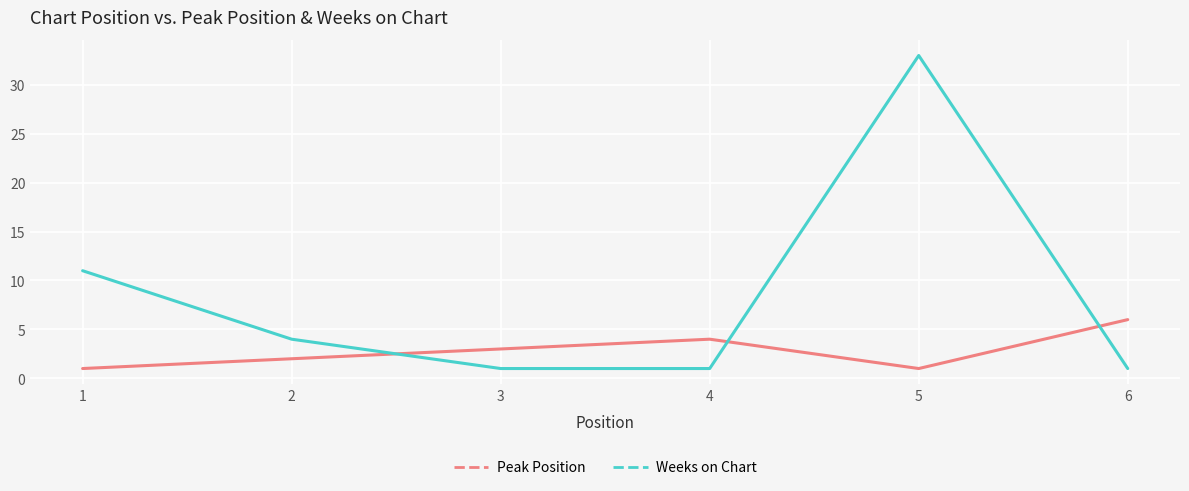

What are all the series names shown in the legend?

Peak Position, Weeks on Chart